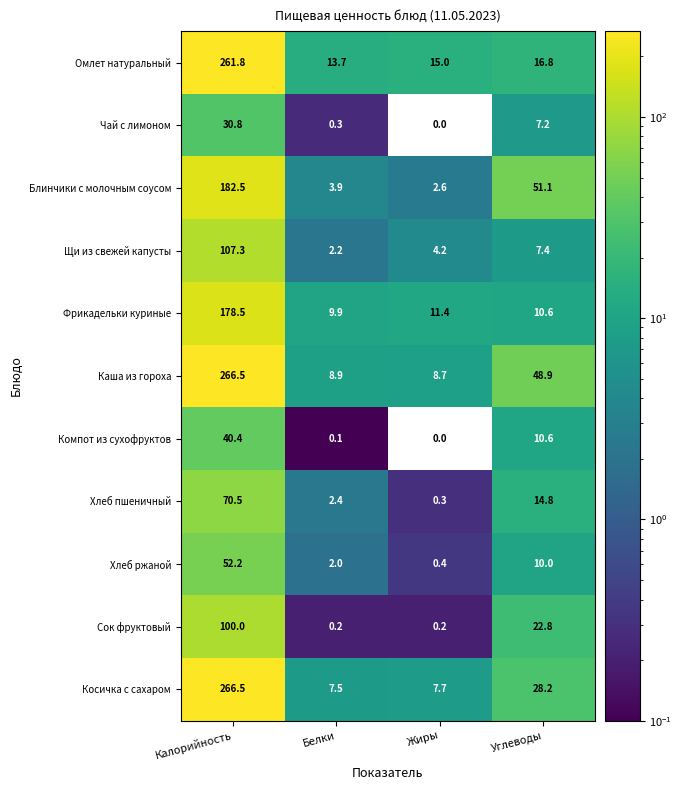

What value does the Чай с лимоном series have at Углеводы?

7.2